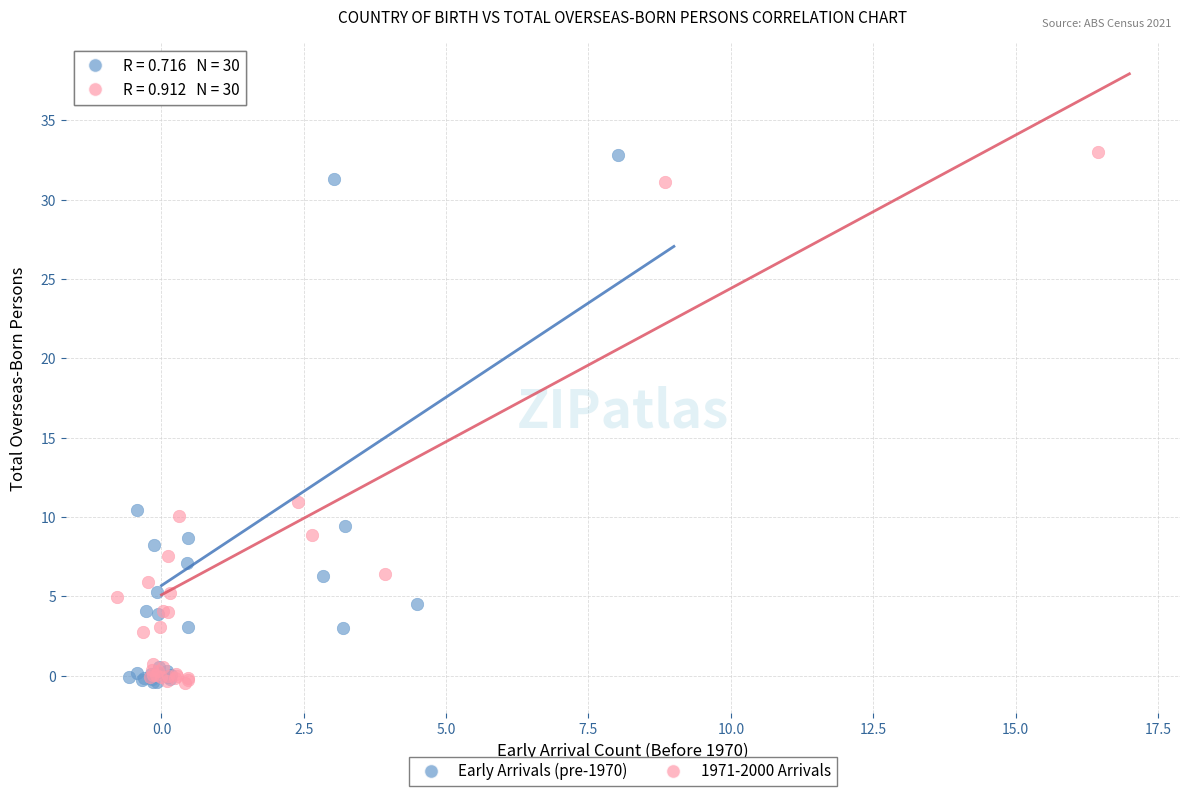

What are all the series names shown in the legend?

Early Arrivals (pre-1970), 1971-2000 Arrivals